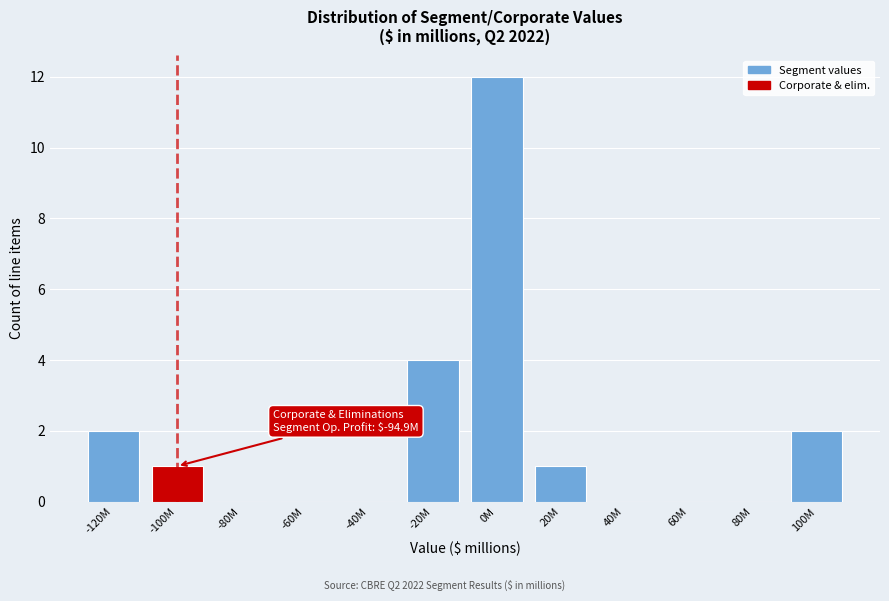

Reading left to right, transcribe all the data shown in this chart.

-120M=2	-100M=1	-80M=0	-60M=0	-40M=0	-20M=4	0M=12	20M=1	40M=0	60M=0	80M=0	100M=2